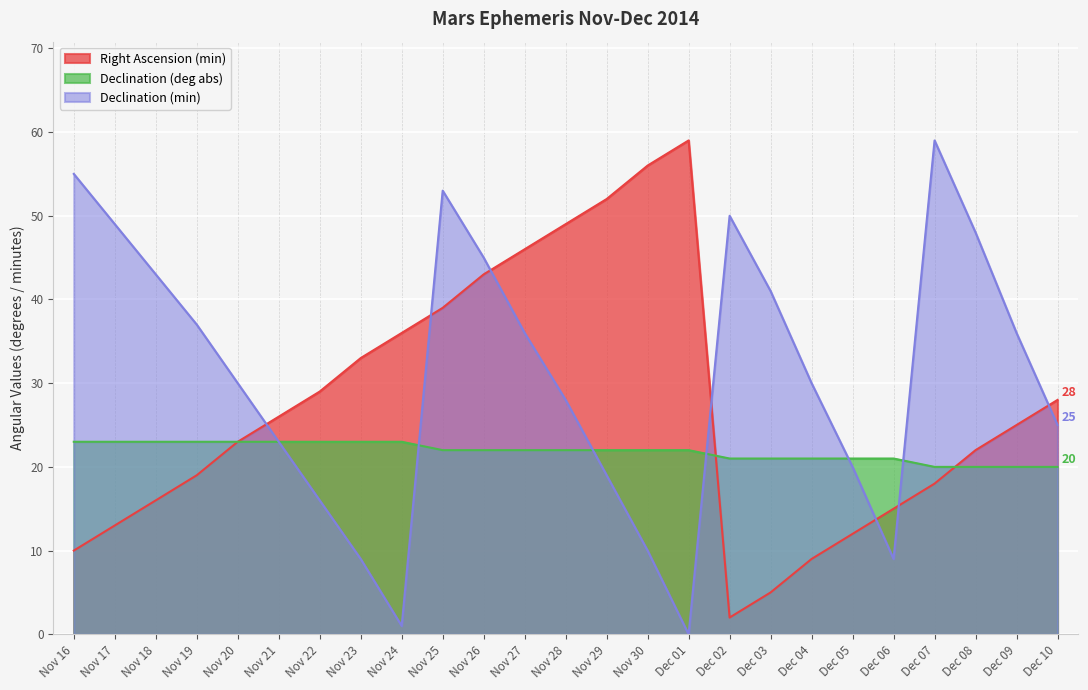

How many times do Right Ascension (min) and Declination (min) cross each other?

7